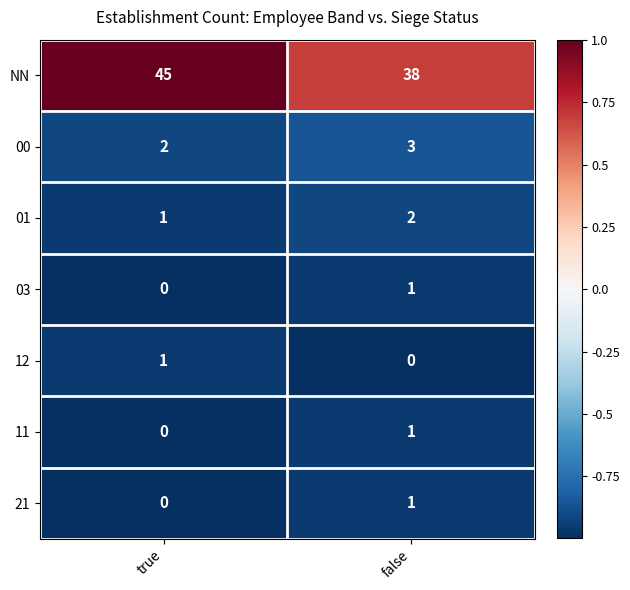

What is the difference between the highest and lowest values at true?

45